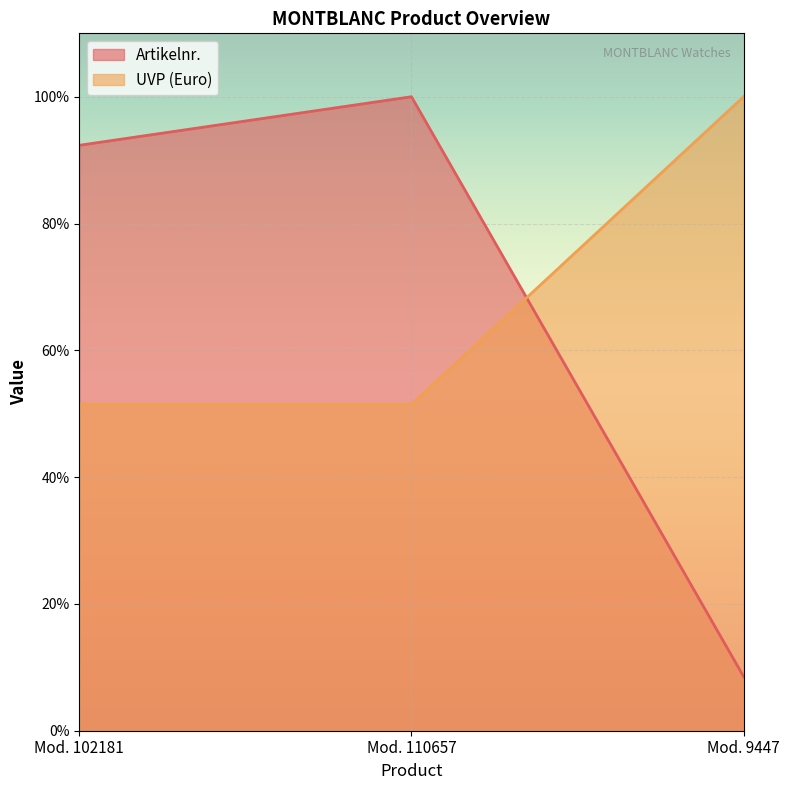

Which series has the largest total across all categories?

UVP (Euro)